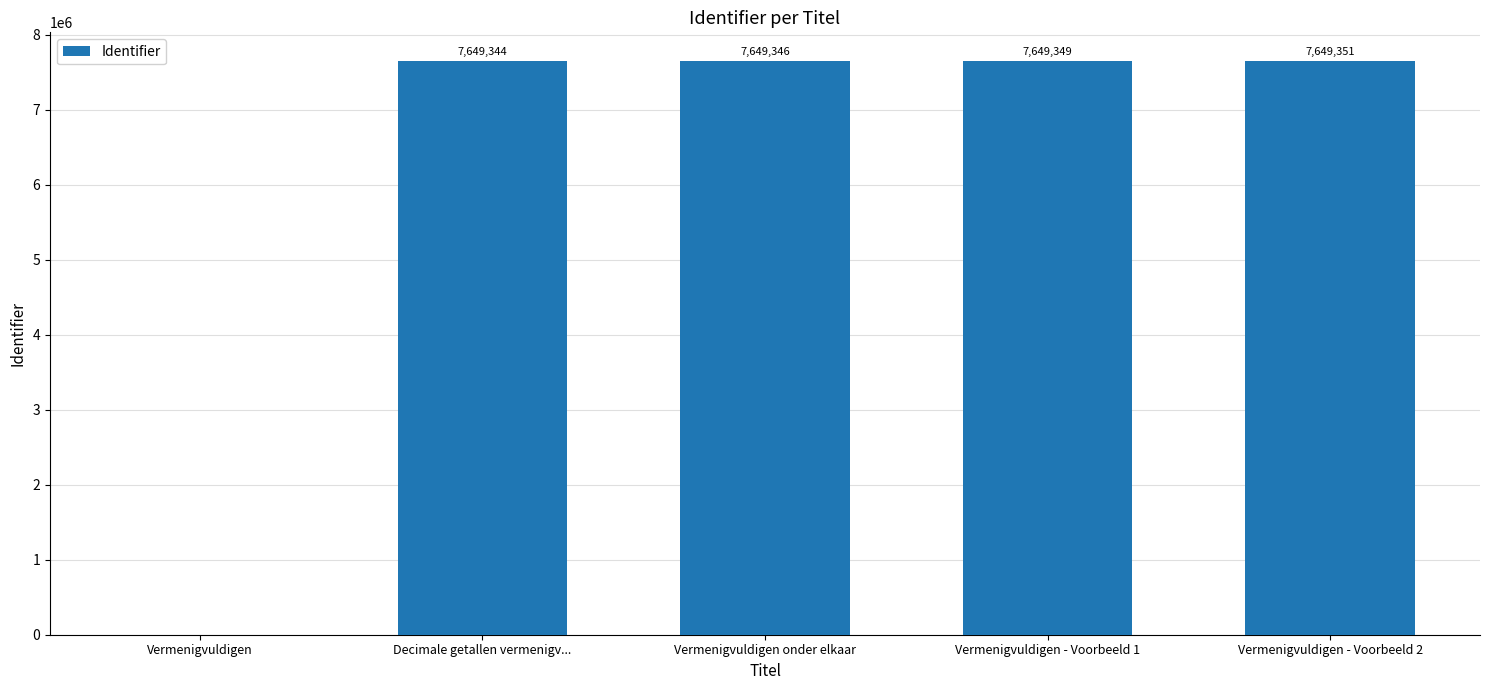

Between Vermenigvuldigen onder elkaar and Decimale getallen vermenigv..., which is larger?

Vermenigvuldigen onder elkaar